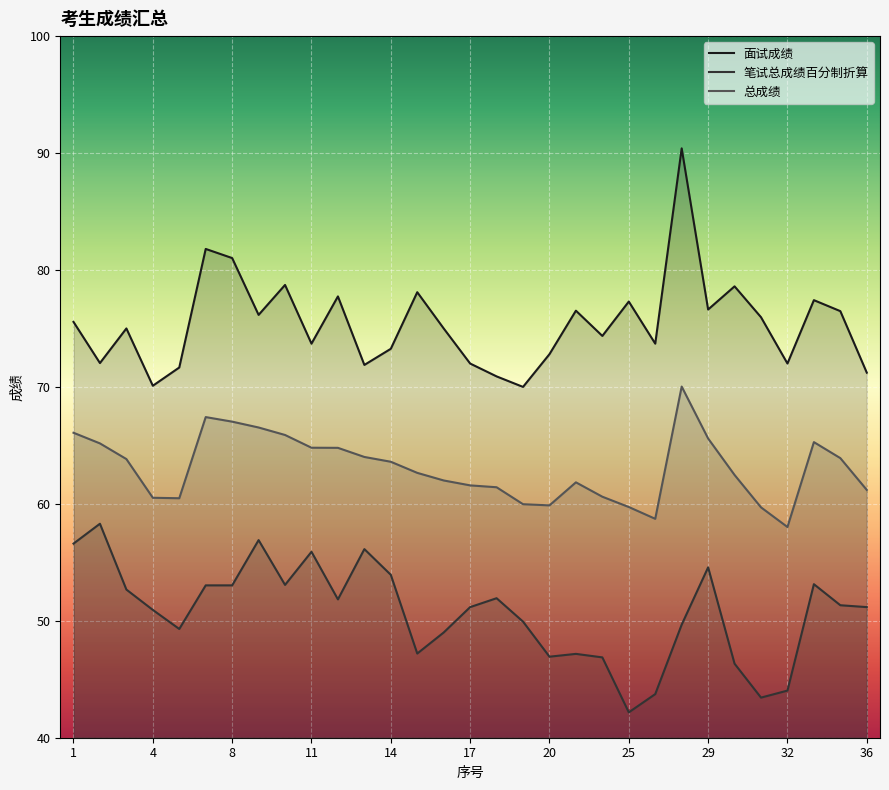

True or false: 总成绩 has more than 0 interior local peaks.

True